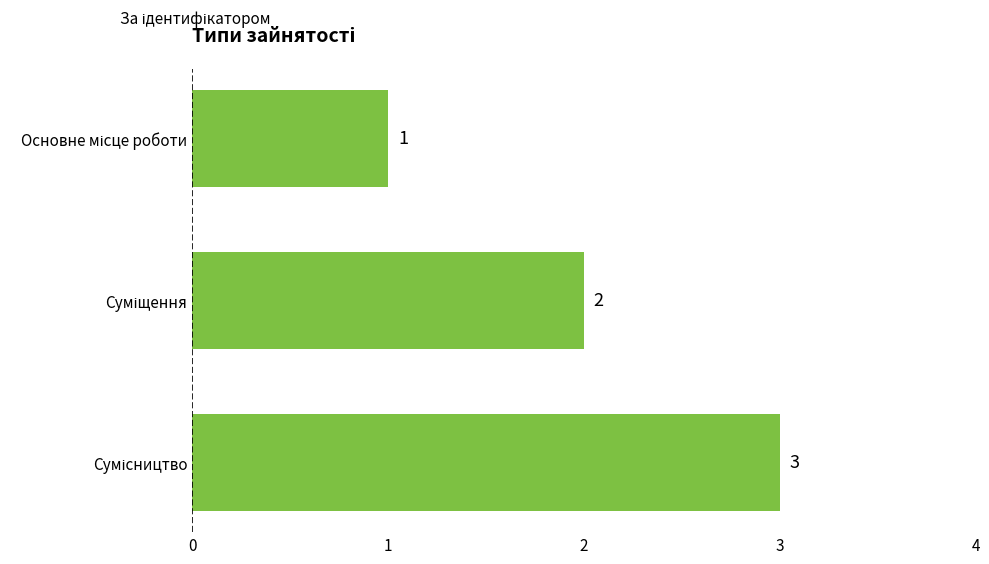

Count the values in the range 1 to 3.

3